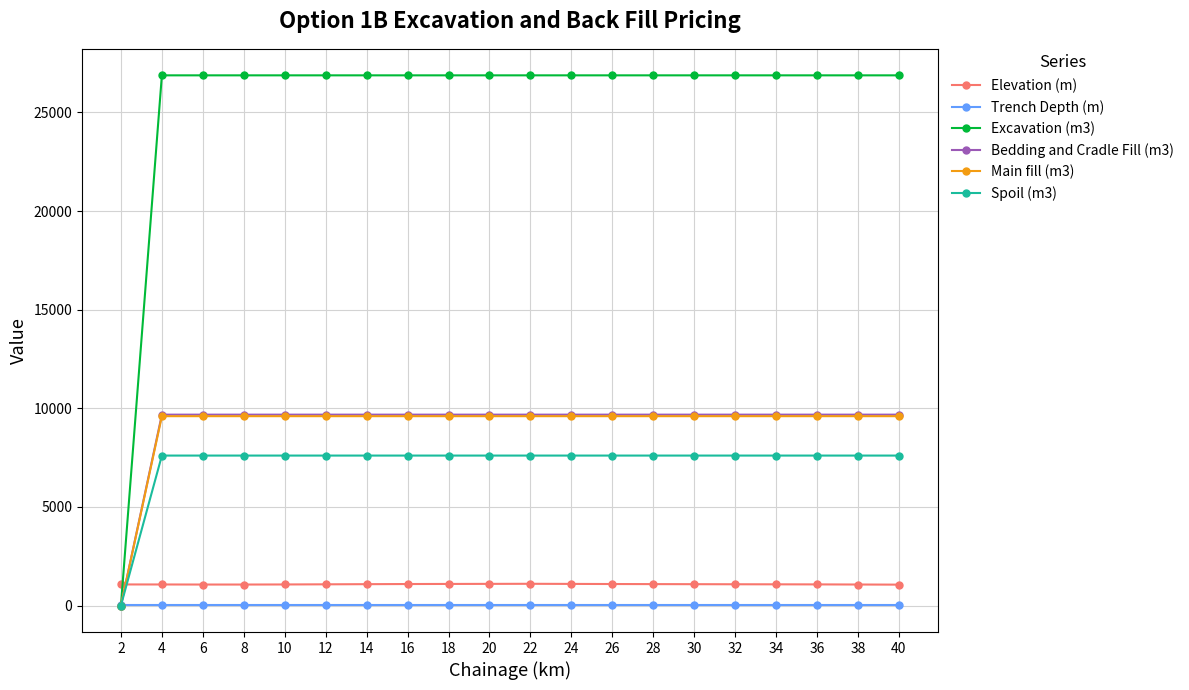

What is the value of the Trench Depth (m) point at the 8th from the left?

4.2